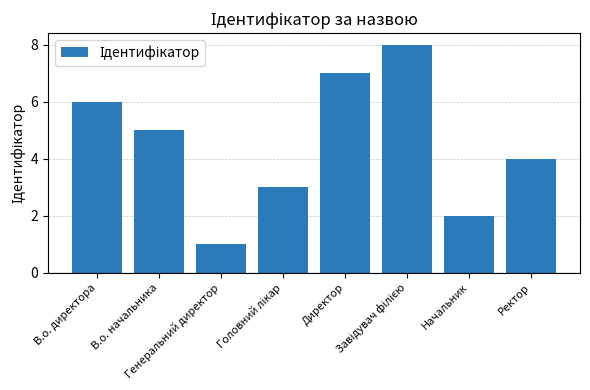

Is it true that the value at Начальник is 2?

True